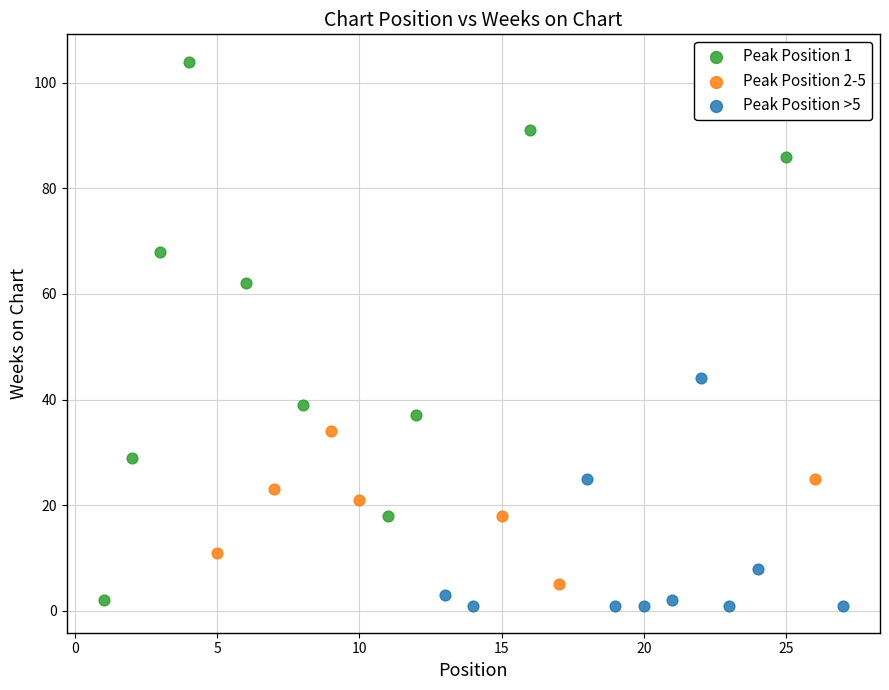

Which series has the largest Y range (max minus min)?

Peak Position 1